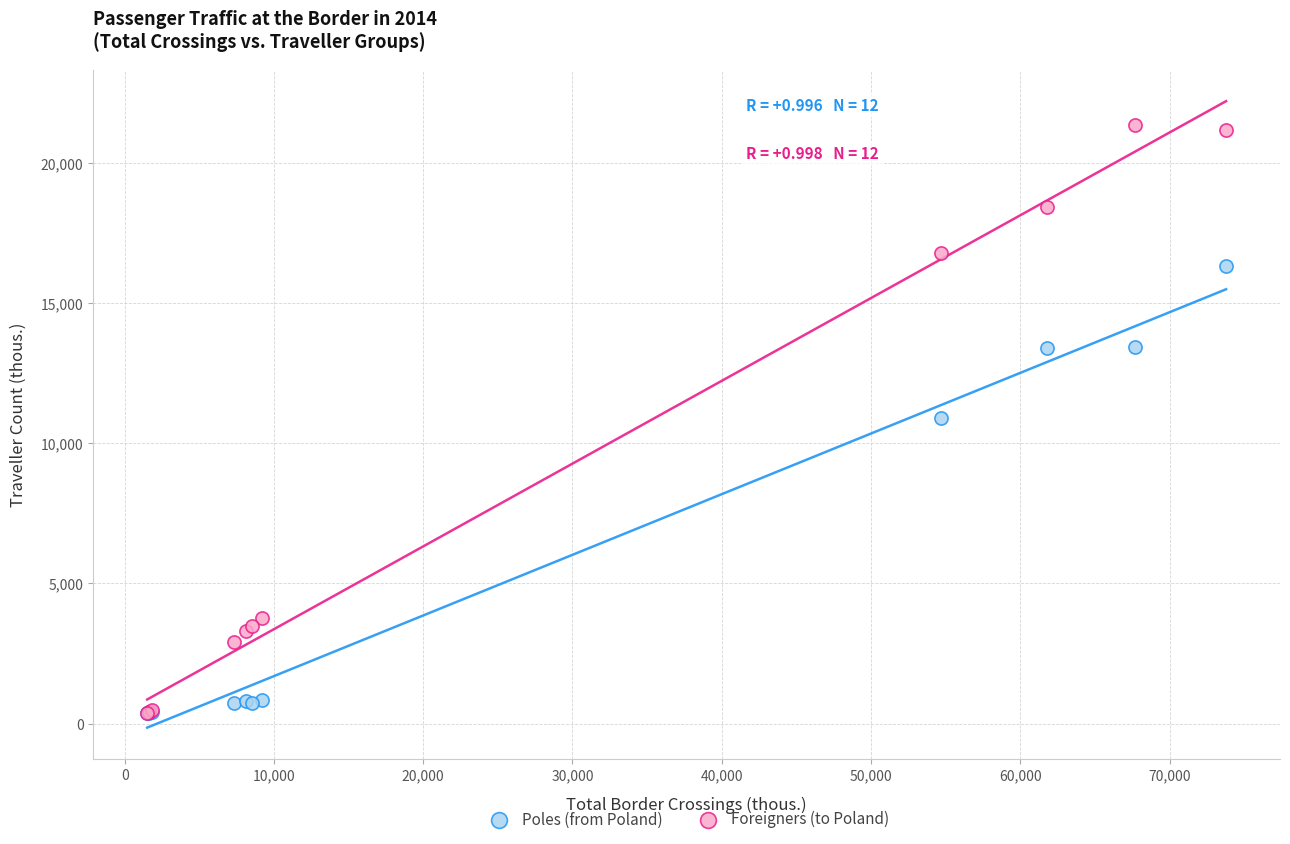

Which series has the widest spread of Y values?

Foreigners (to Poland)